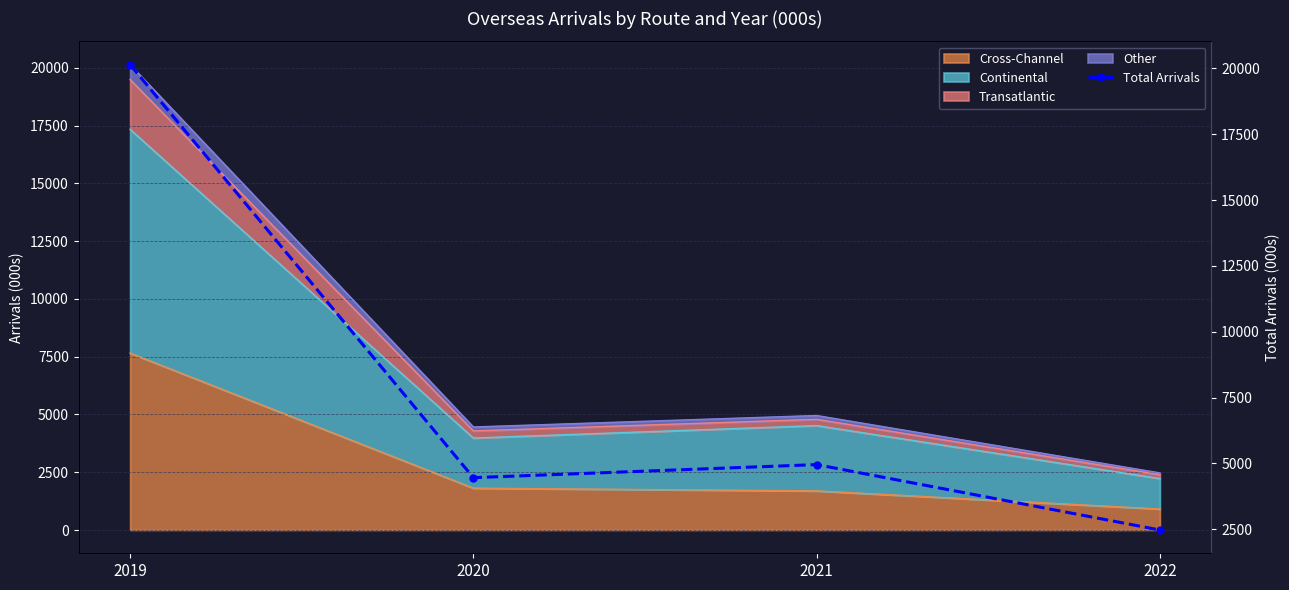

What is the greatest value displayed?

20143.8